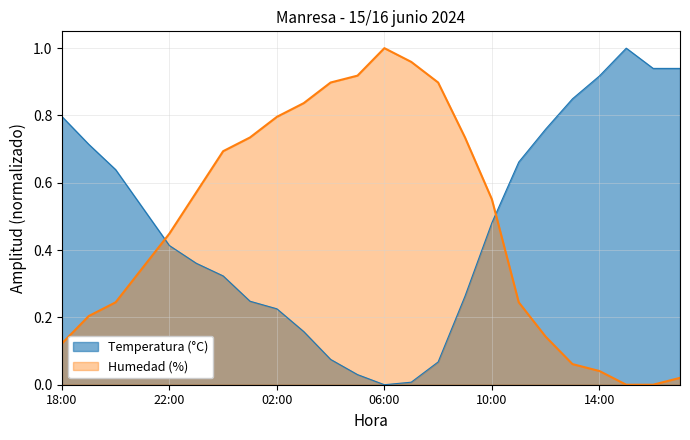

Where is the first local minimum for Temperatura (°C)?

06:00